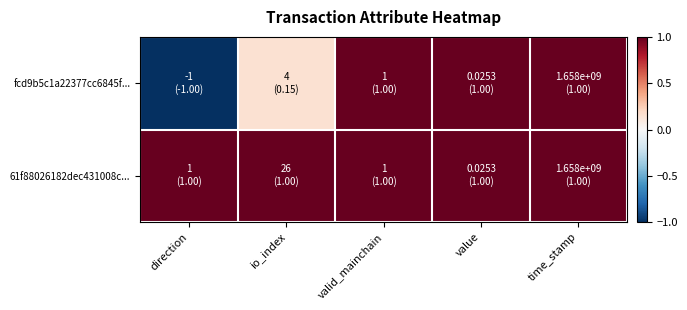

Rank the series at value from highest to lowest value.

fcd9b5c1a22377cc6845f..., 61f88026182dec431008c...